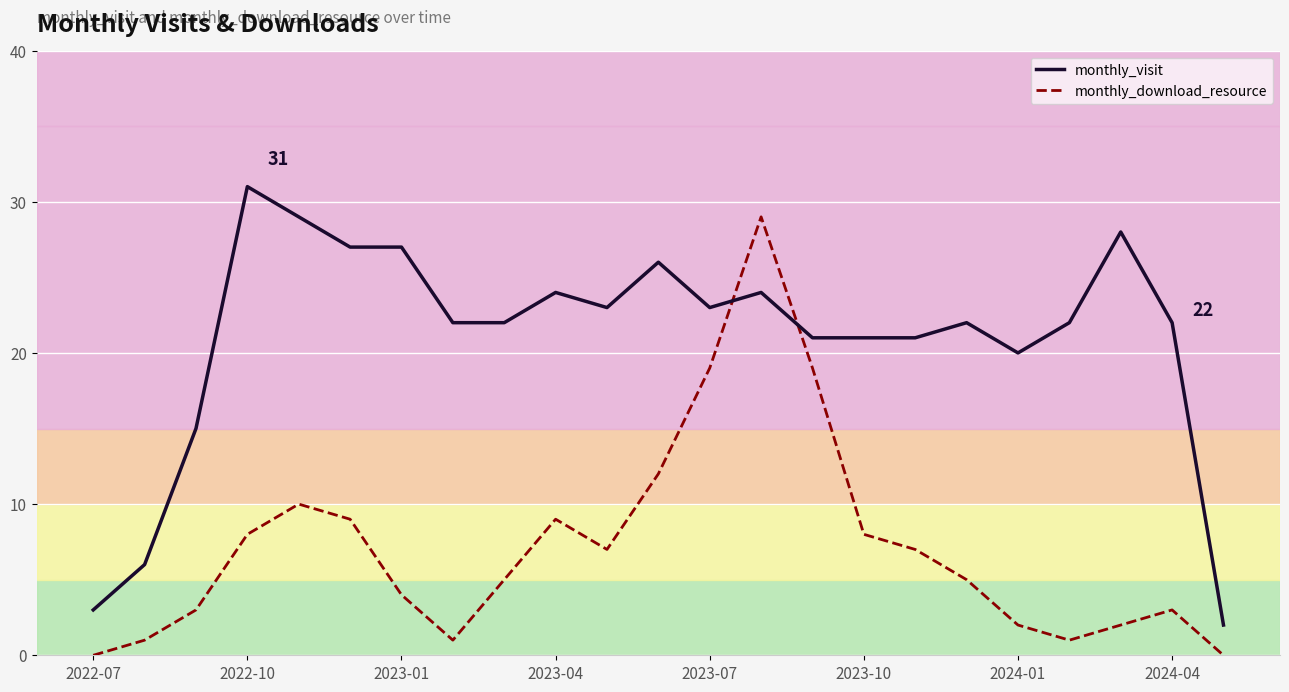

True or false: monthly_visit has more than 1 interior local peaks.

True